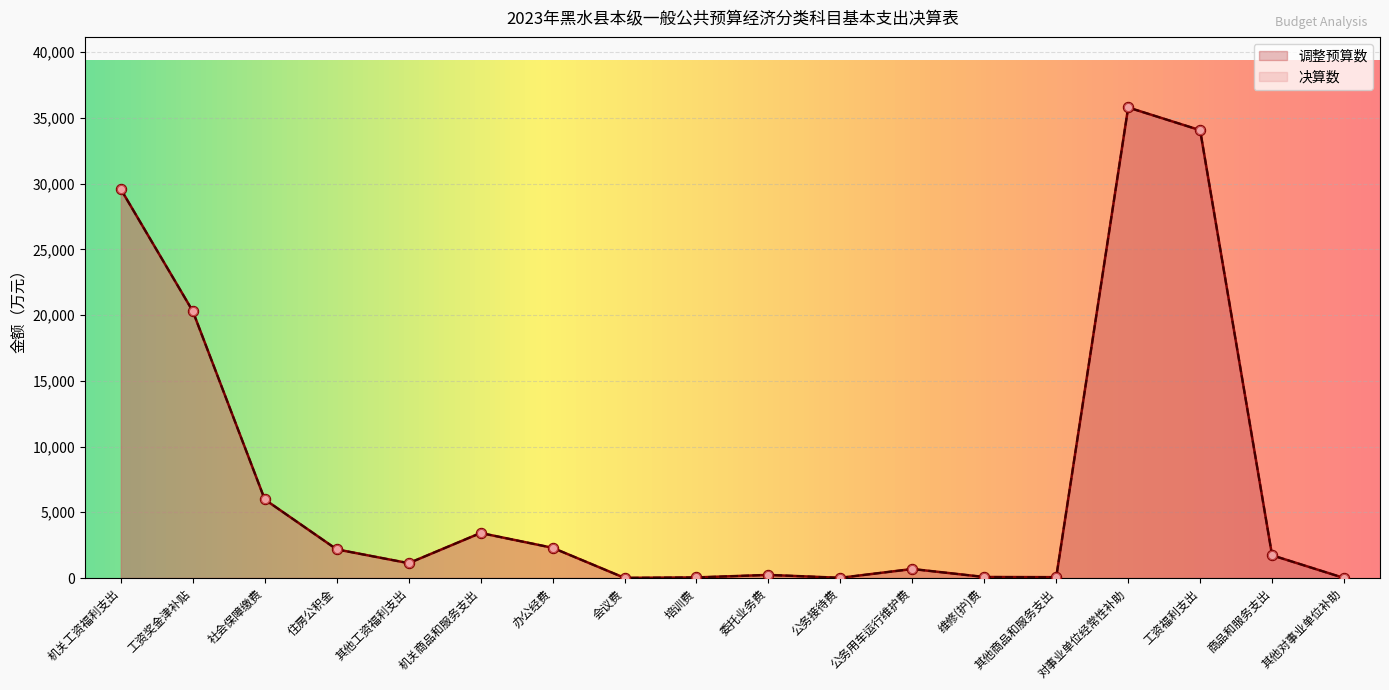

Which series reaches the minimum Y coordinate?

调整预算数